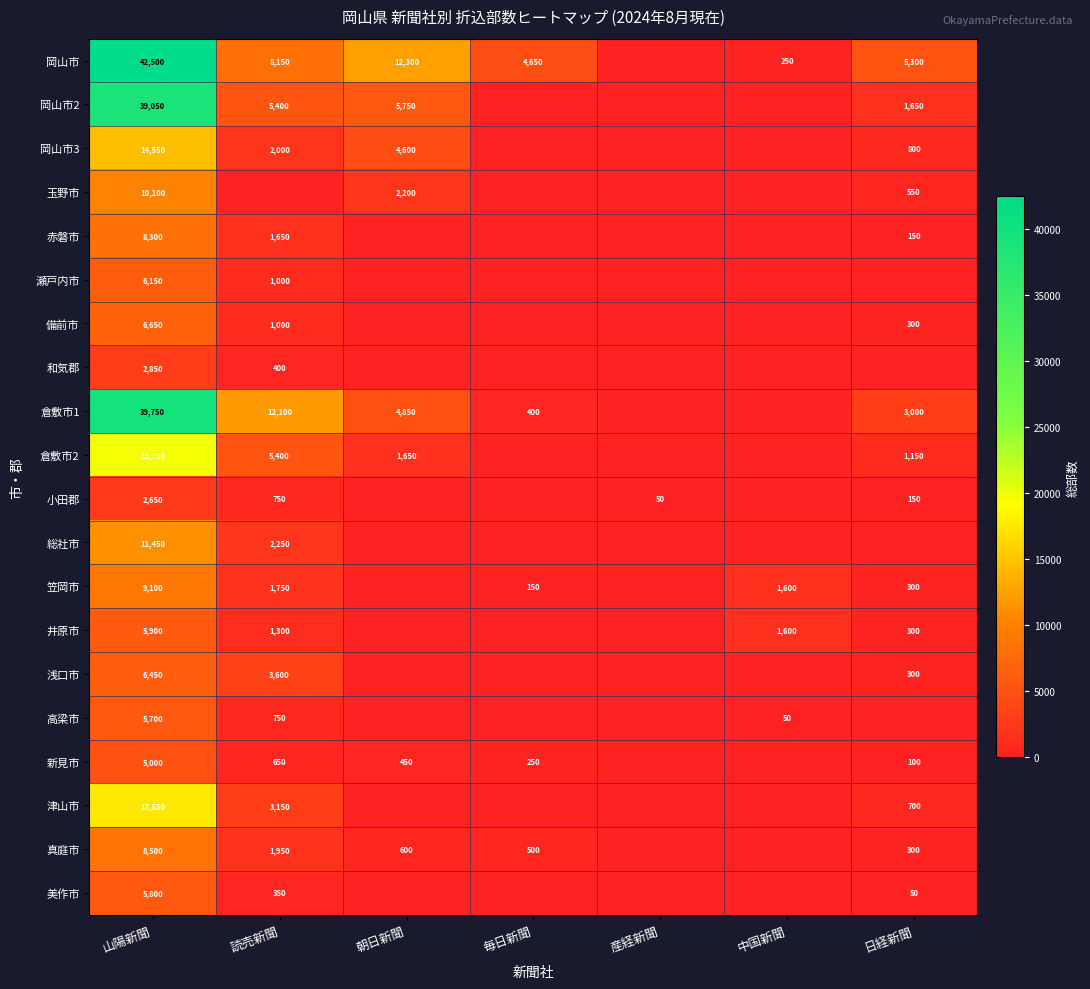

True or false: 岡山市3 has a value of 2665 at 読売新聞.

False